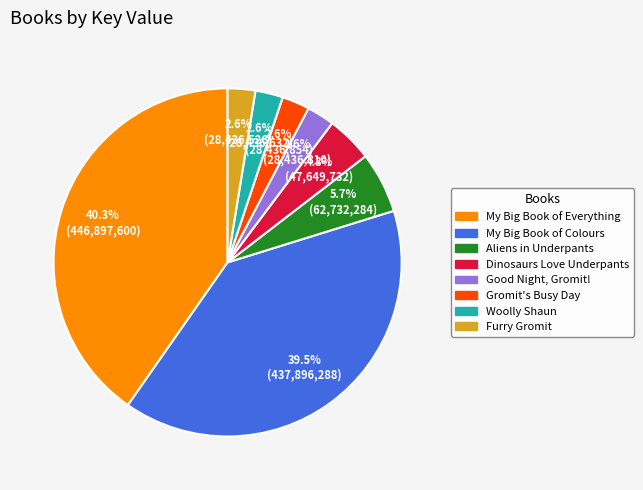

What is the largest slice in the pie chart?

My Big Book of Everything